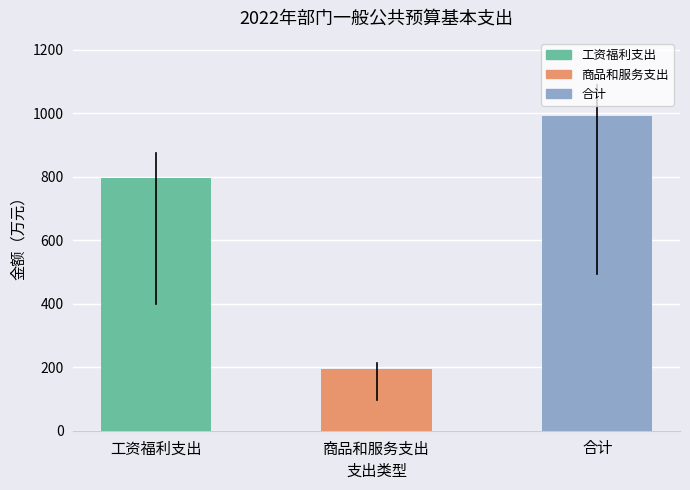

Rank the categories by value from highest to lowest.

合计, 工资福利支出, 商品和服务支出